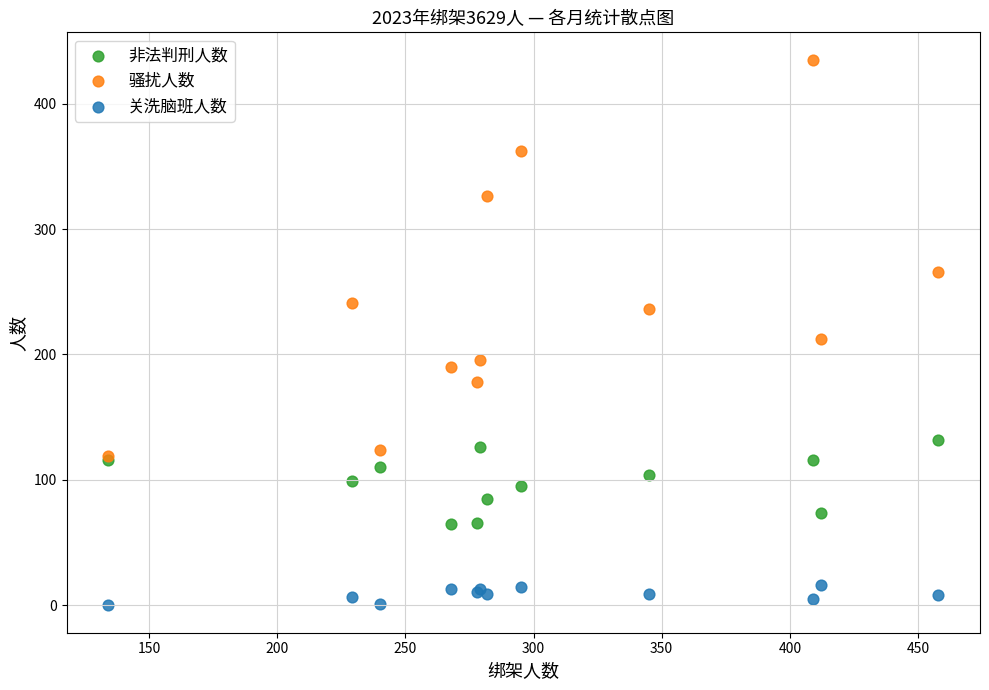

Across all series, what Y value is closest to 217?

212